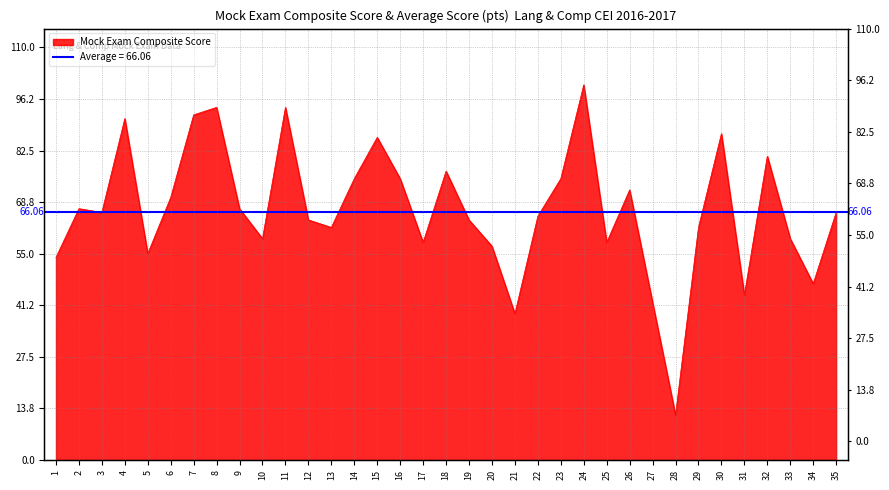

True or false: there are more than 0 points higher than both neighbors.

True